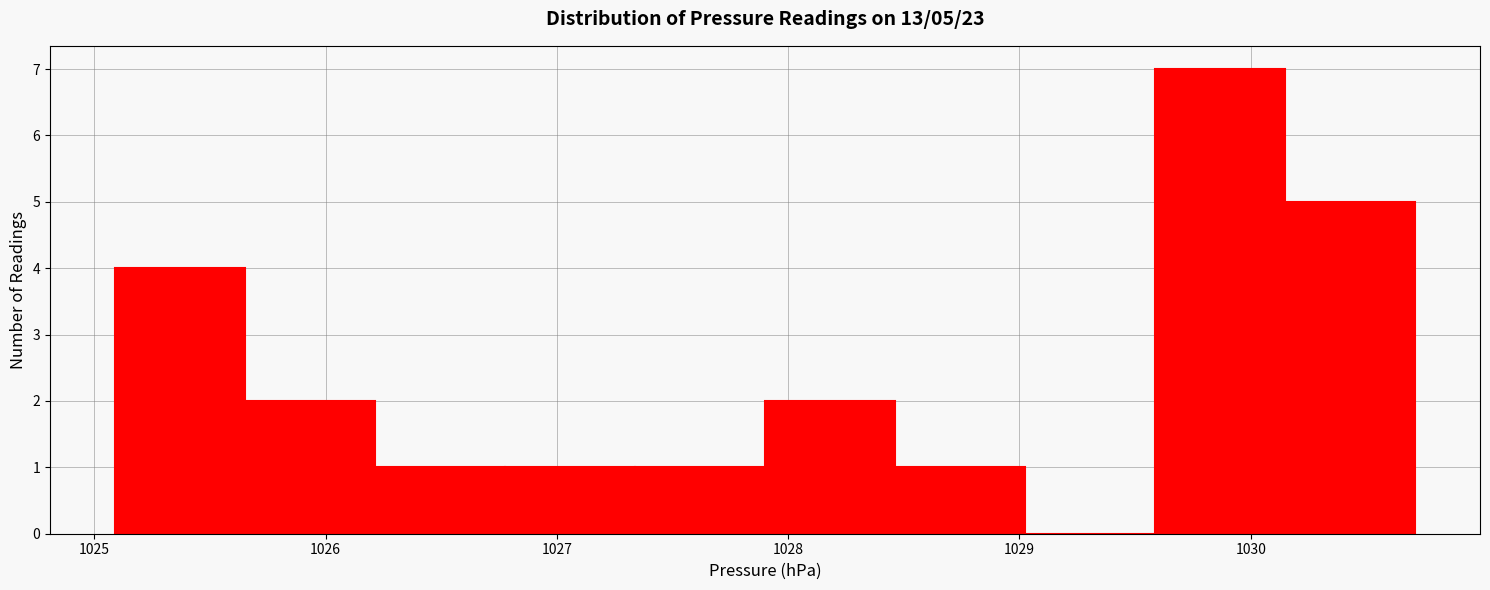

Which range on the x-axis has the tallest bar?

1029.6 to 1030.1